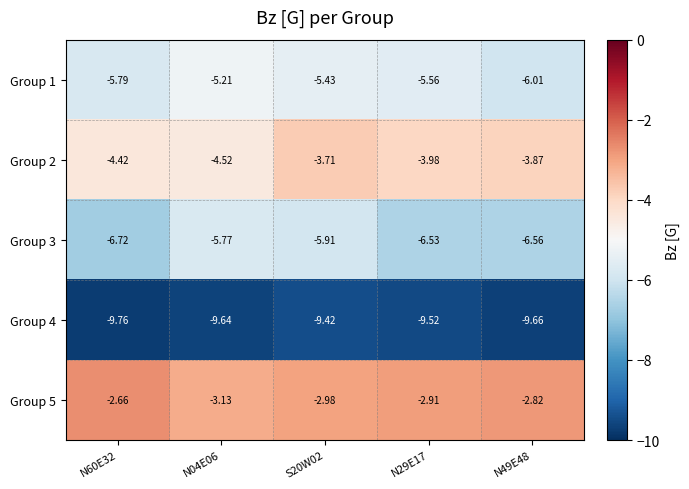

Is the value of Group 1 at N49E48 greater than the value of Group 5 at N29E17?

No